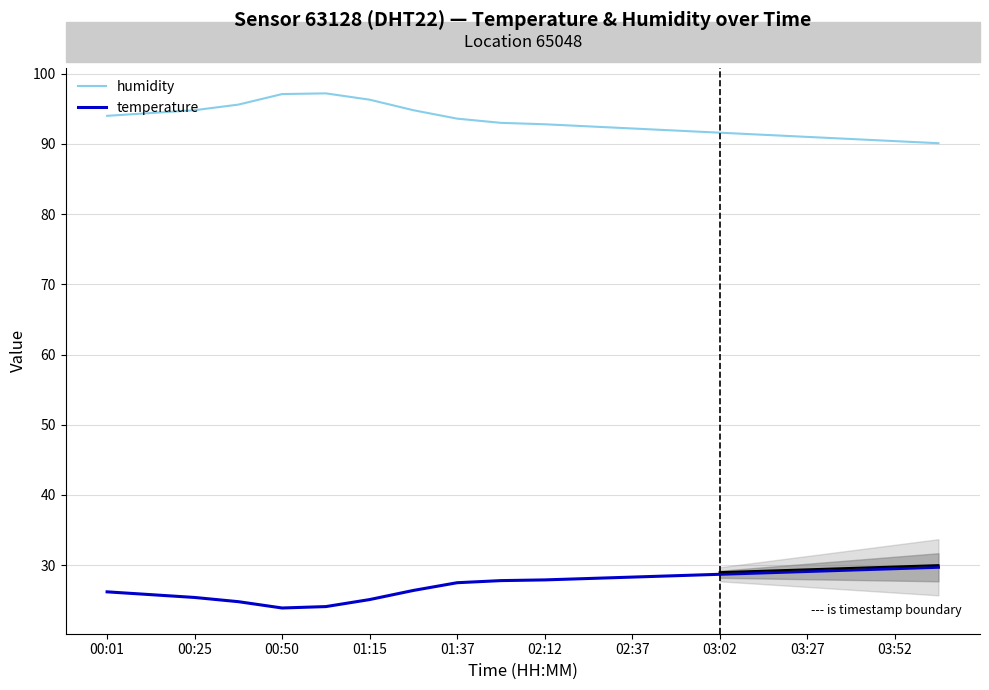

Rank the series by their maximum value, from lowest to highest.

temperature, humidity